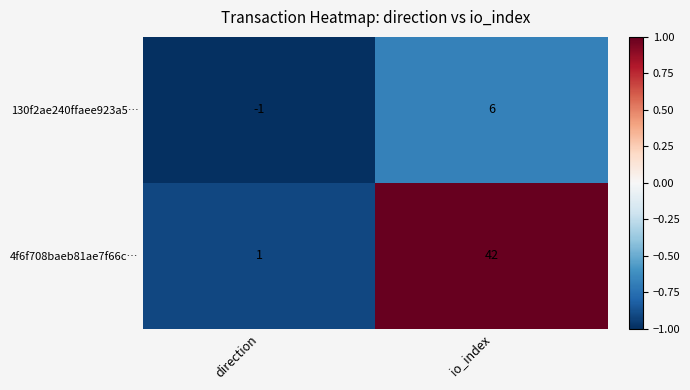

What is the sum of all 4f6f708baeb81ae7f66c… values?

43